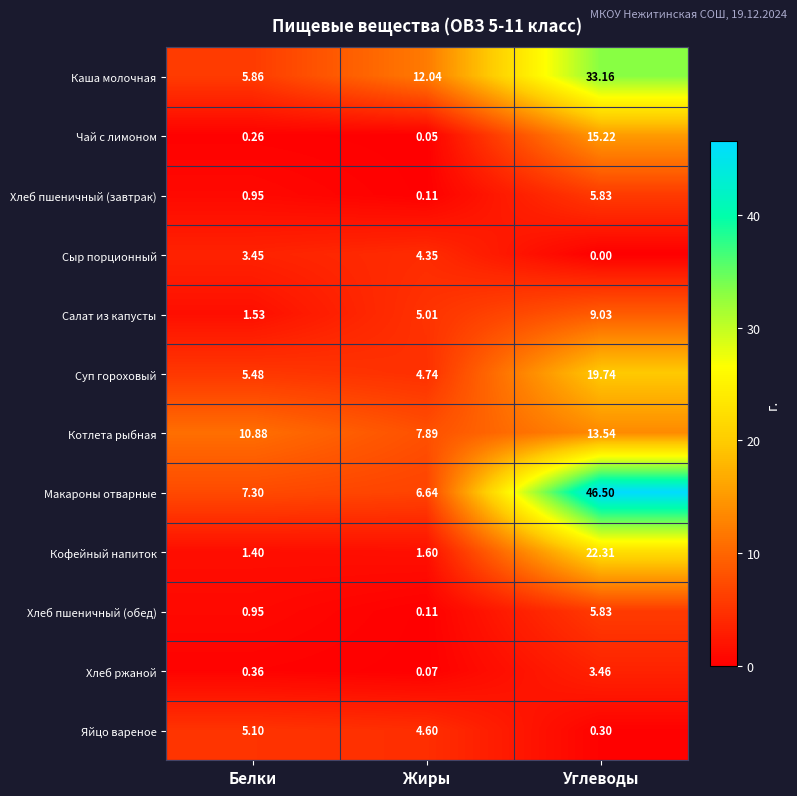

Rank the categories by Чай с лимоном value from lowest to highest.

Жиры, Белки, Углеводы